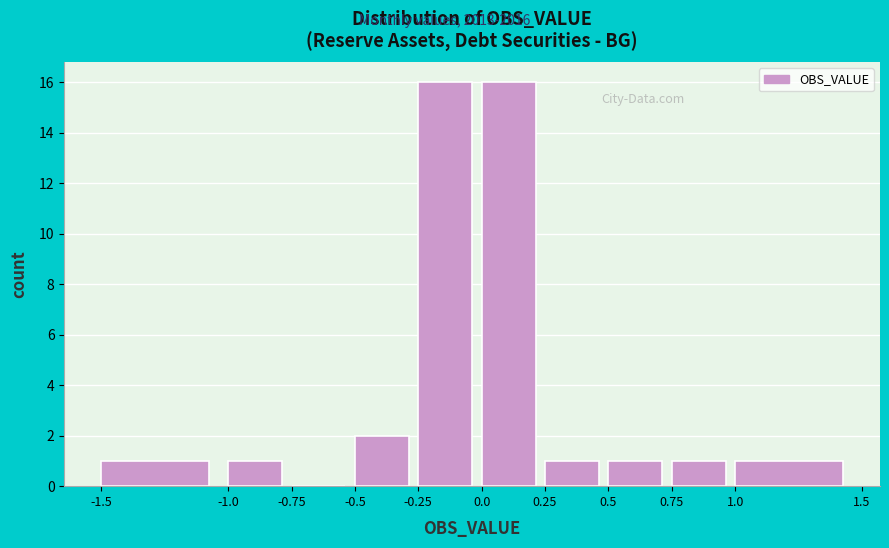

Reading left to right, transcribe this chart: for each bar, give the range it covers on the x-axis and its height. The values are not printed on the chart, so give them approximately, as read against the axis.

-1.5 to -1.0: 1
-1.0 to -0.75: 1
-0.75 to -0.5: 0
-0.5 to -0.25: 2
-0.25 to 0.0: 16
0.0 to 0.25: 16
0.25 to 0.5: 1
0.5 to 0.75: 1
0.75 to 1.0: 1
1.0 to 1.5: 1